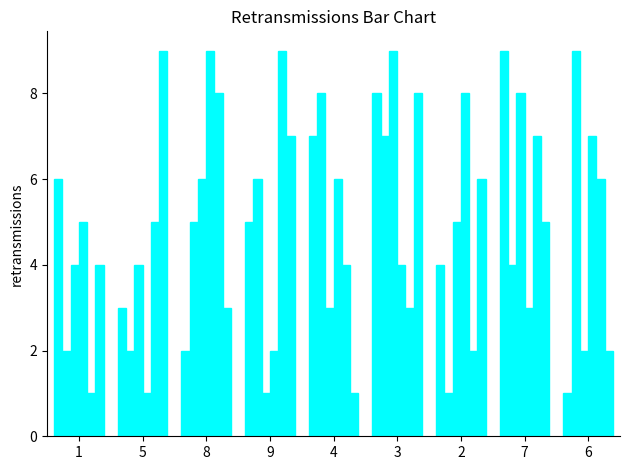

How many series are shown in this chart?

6